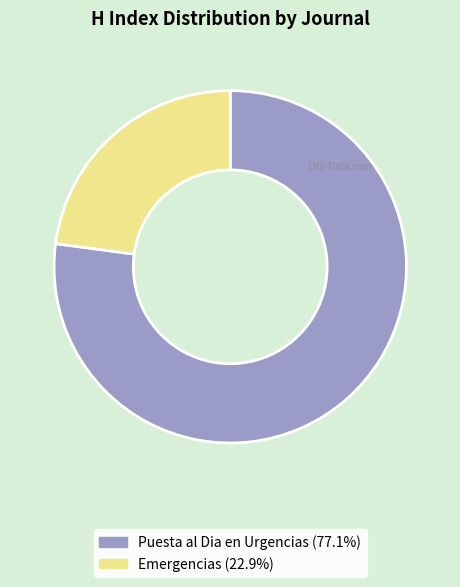

How many slices are in this pie chart?

2